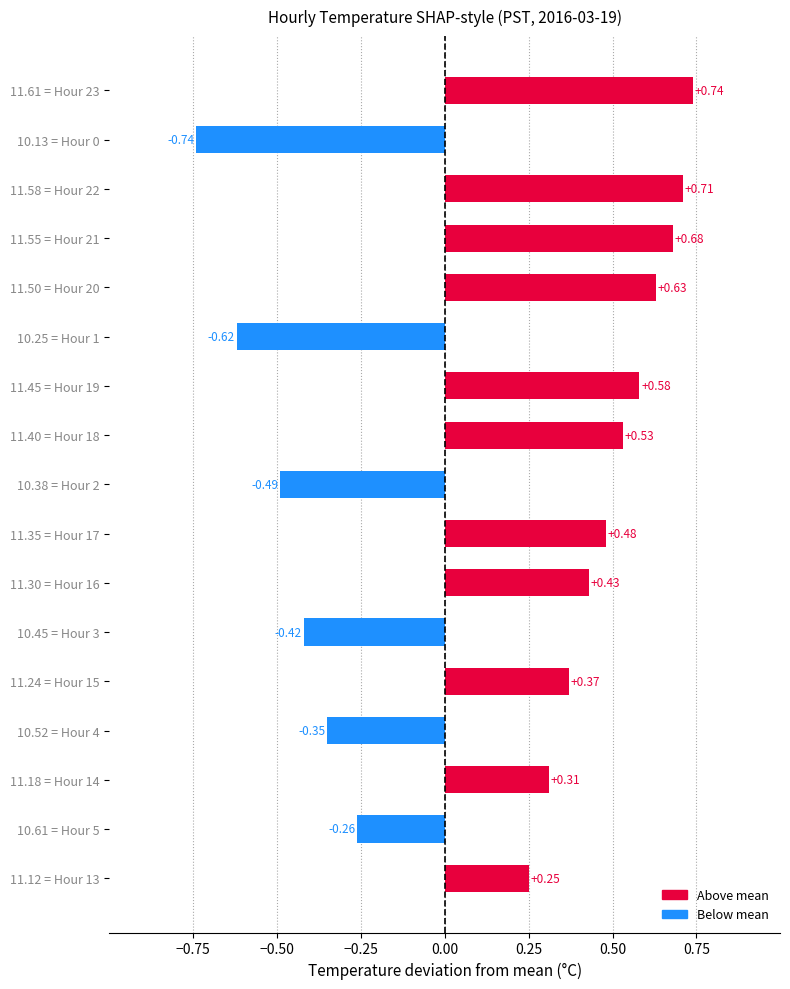

What is the sum of all values?

2.8